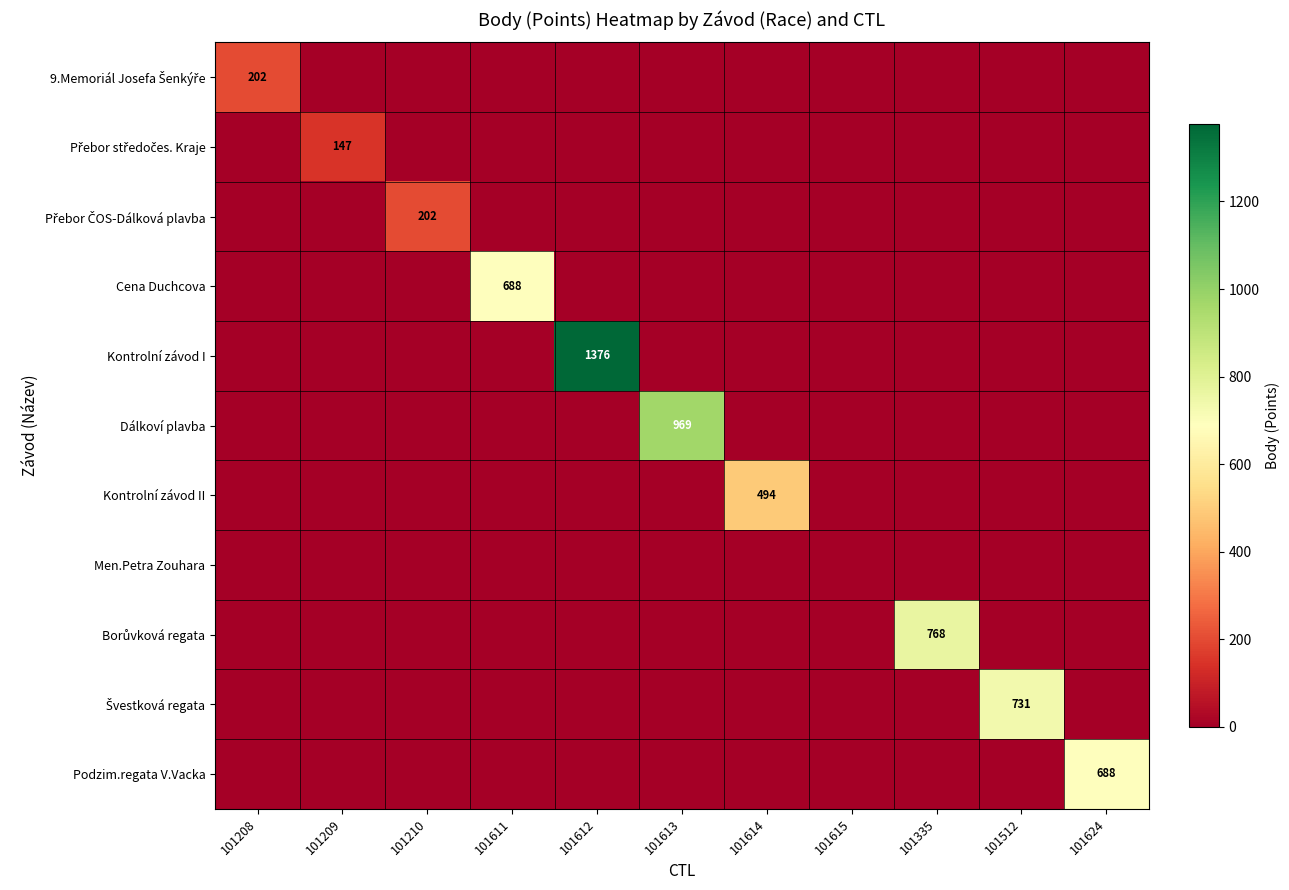

Which category has the lowest value in the Přebor ČOS-Dálková plavba series?

101208